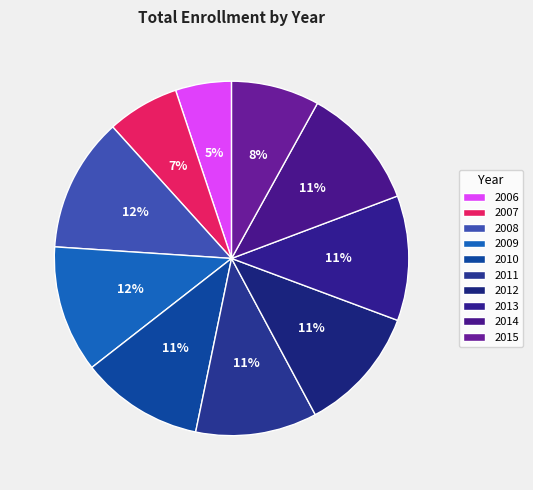

How many segments does this pie chart have?

10